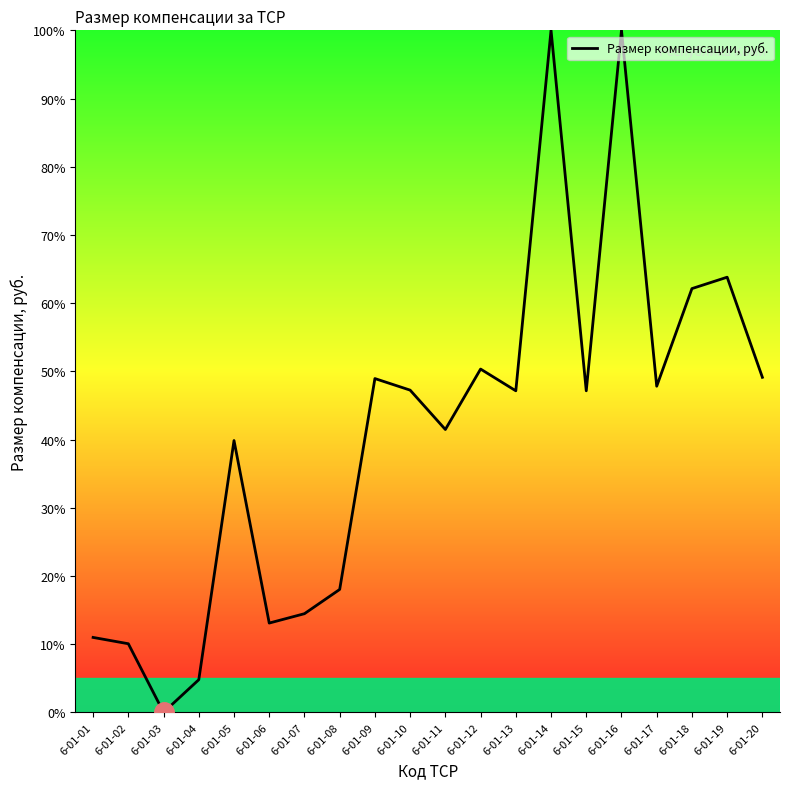

What is the change in value from 6-01-04 to 6-01-15?

+42.4